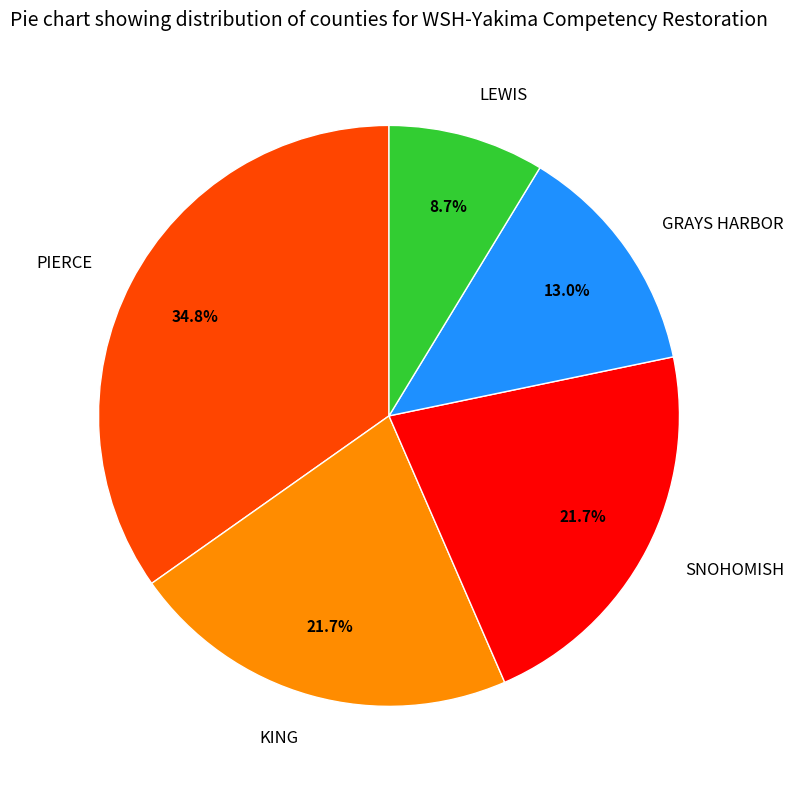

How many segments does this pie chart have?

5